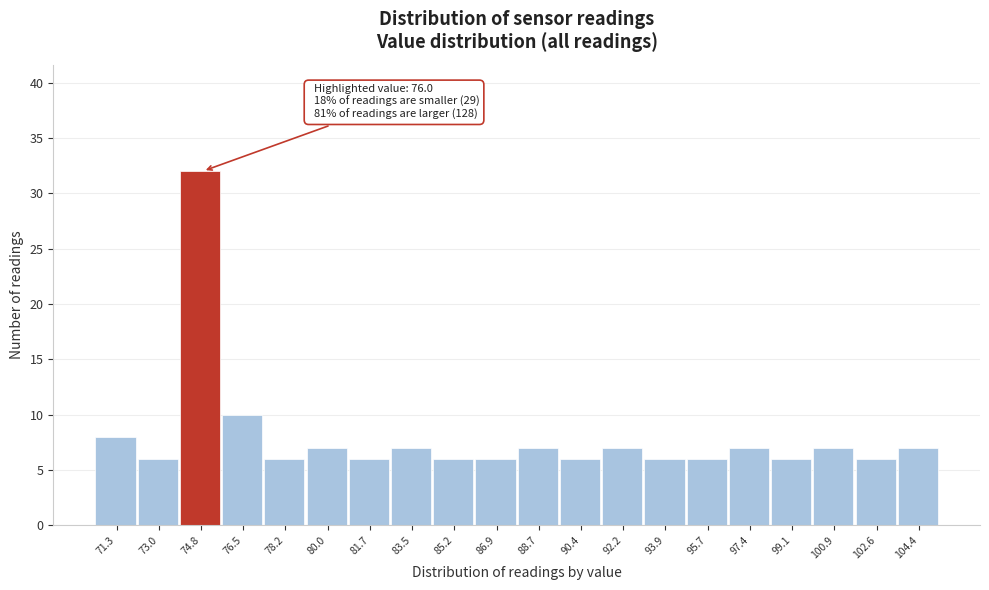

Reading left to right, list all the values displayed in this chart.

71.3=8	73.0=6	74.8=32	76.5=10	78.2=6	80.0=7	81.7=6	83.5=7	85.2=6	86.9=6	88.7=7	90.4=6	92.2=7	93.9=6	95.7=6	97.4=7	99.1=6	100.9=7	102.6=6	104.4=7